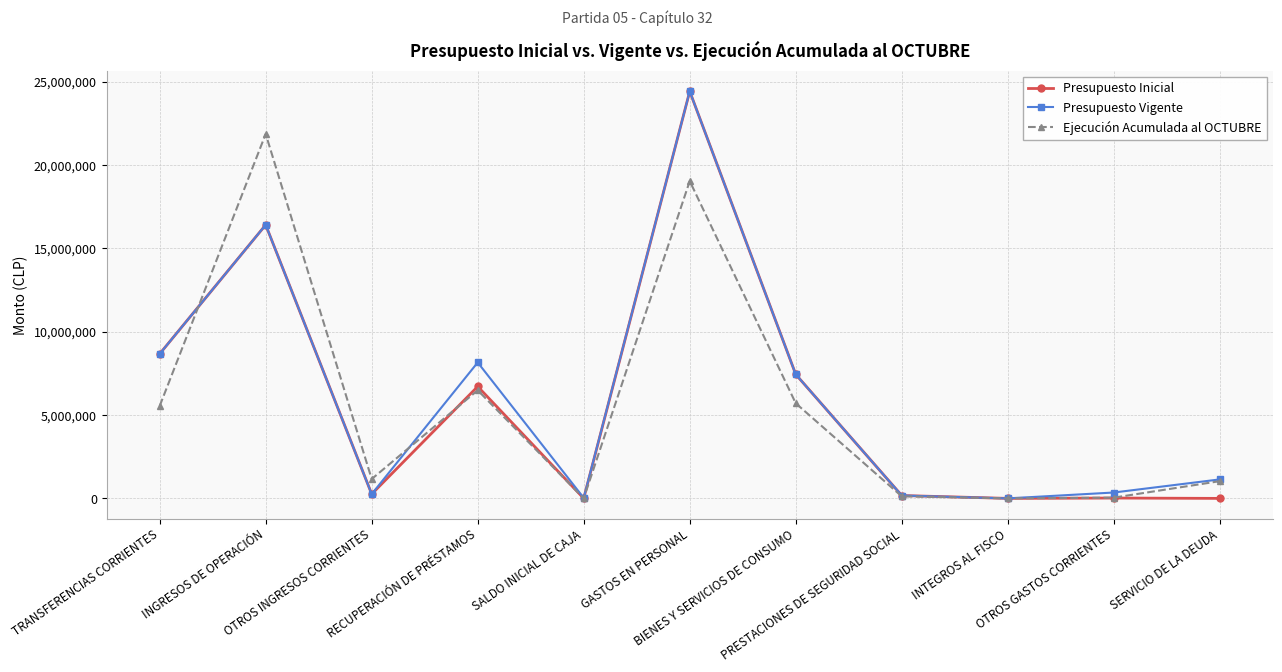

What is the average value of the Presupuesto Vigente series?

6096748